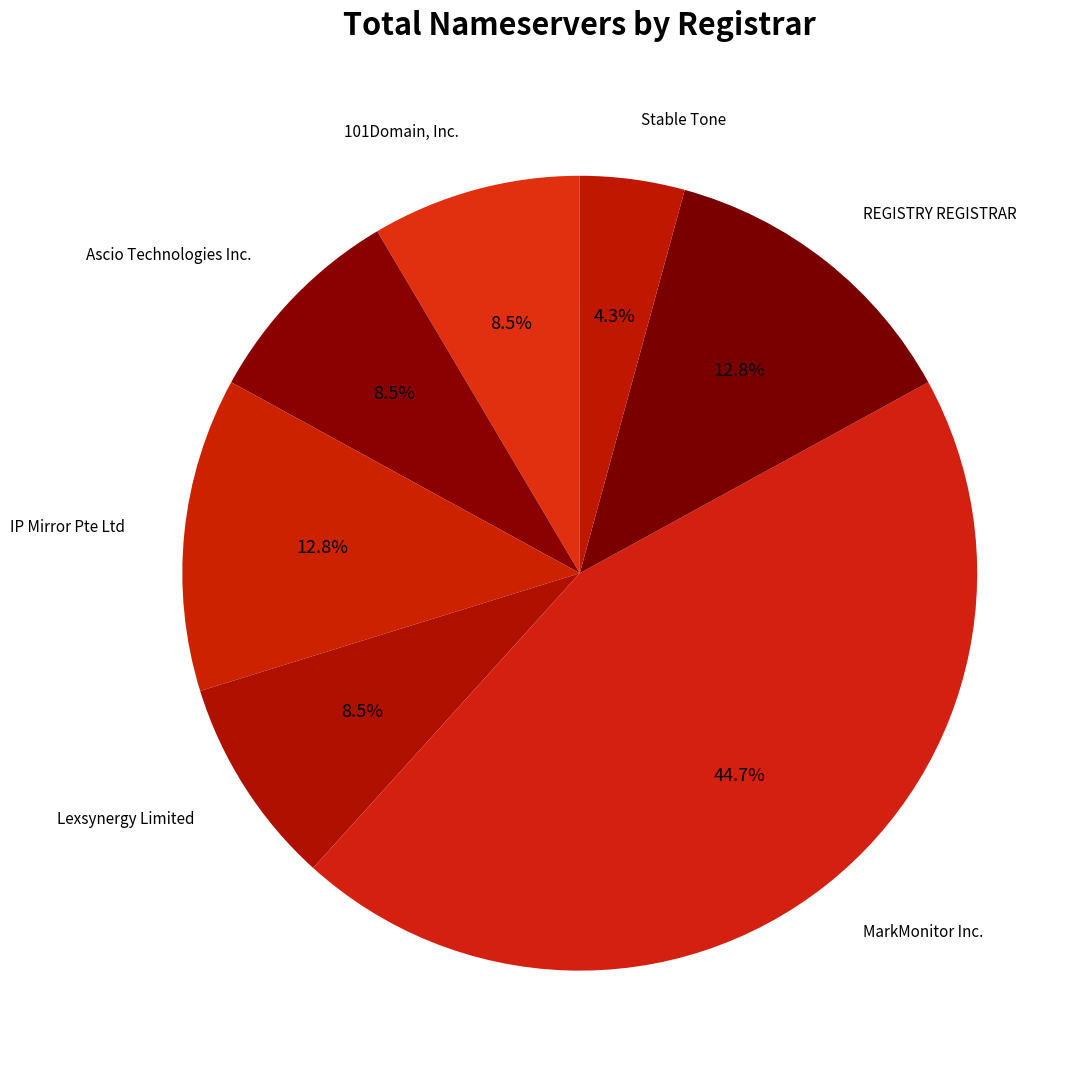

True or false: REGISTRY REGISTRAR accounts for 5% of the total.

False